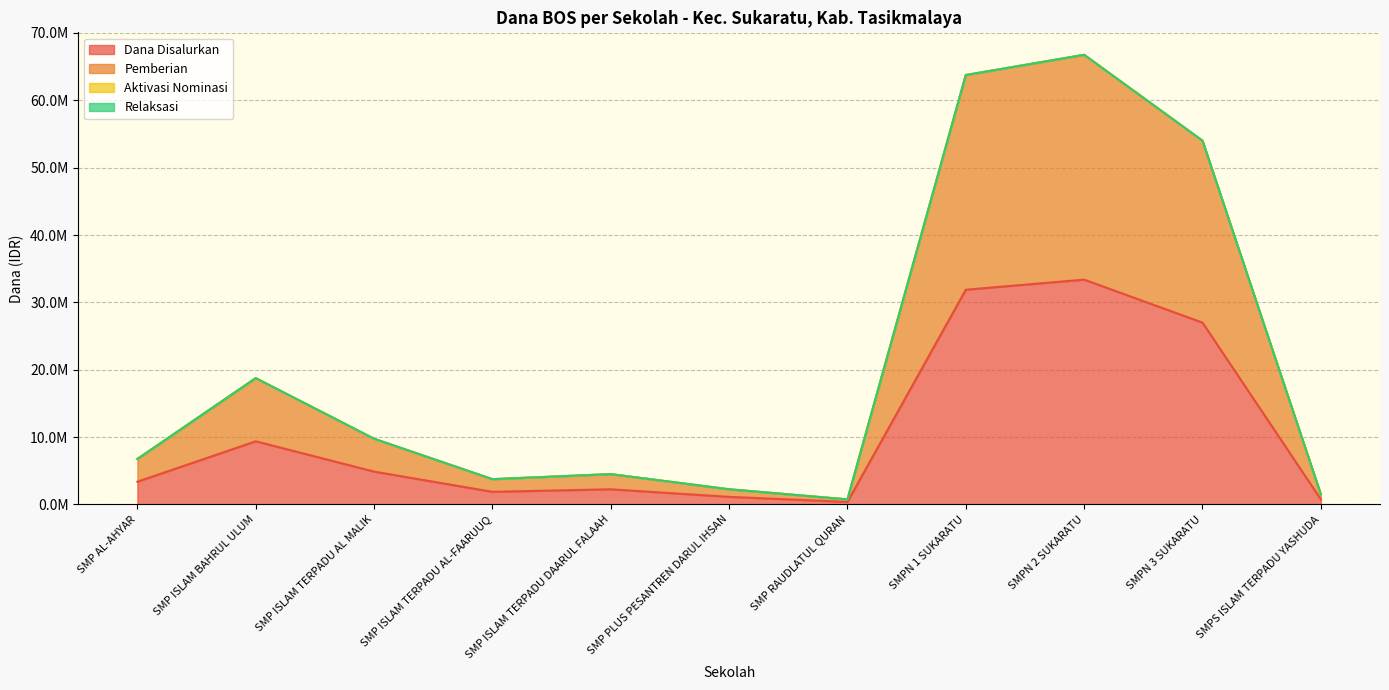

True or false: Pemberian and Dana Disalurkan cross at least once.

False